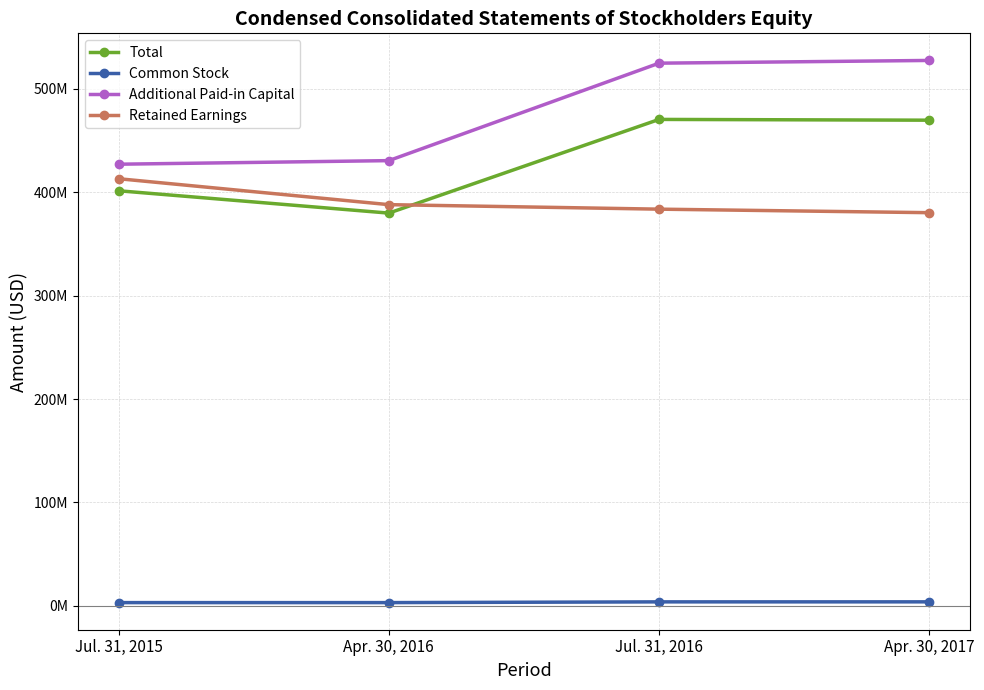

What is the average value of the Common Stock series?

3483750